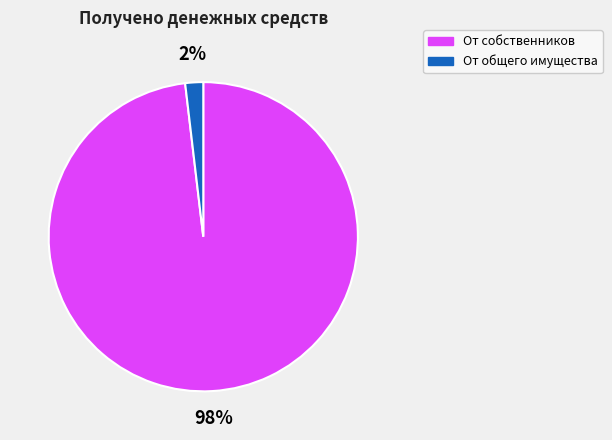

How many segments does this pie chart have?

2